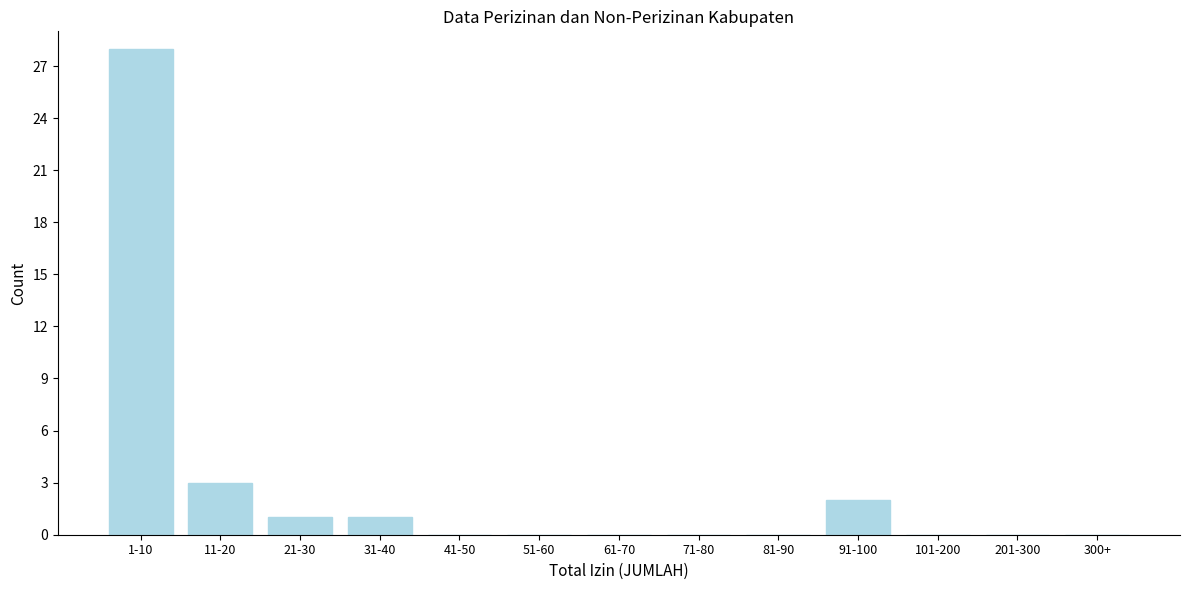

Reading left to right, extract all data points from this chart.

1-10=28	11-20=3	21-30=1	31-40=1	41-50=0	51-60=0	61-70=0	71-80=0	81-90=0	91-100=2	101-200=0	201-300=0	300+=0